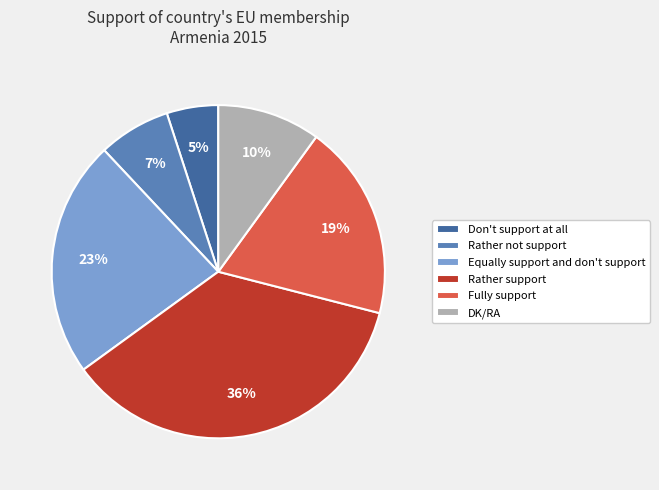

Is it true that Rather not support is 7% of the pie?

True